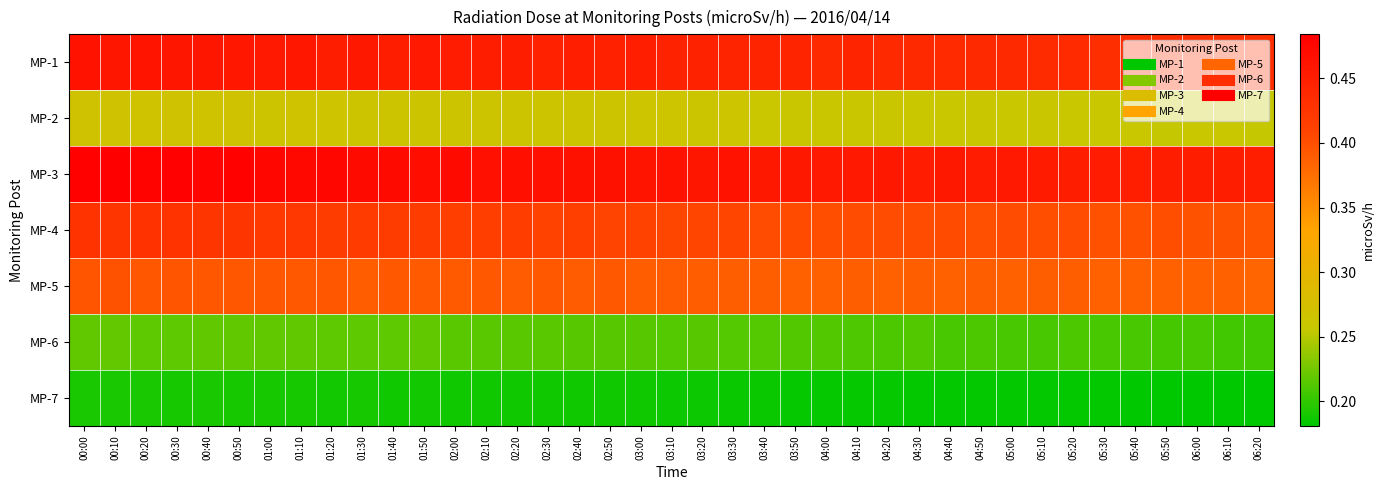

At which category is the sum across all series the highest?

00:10